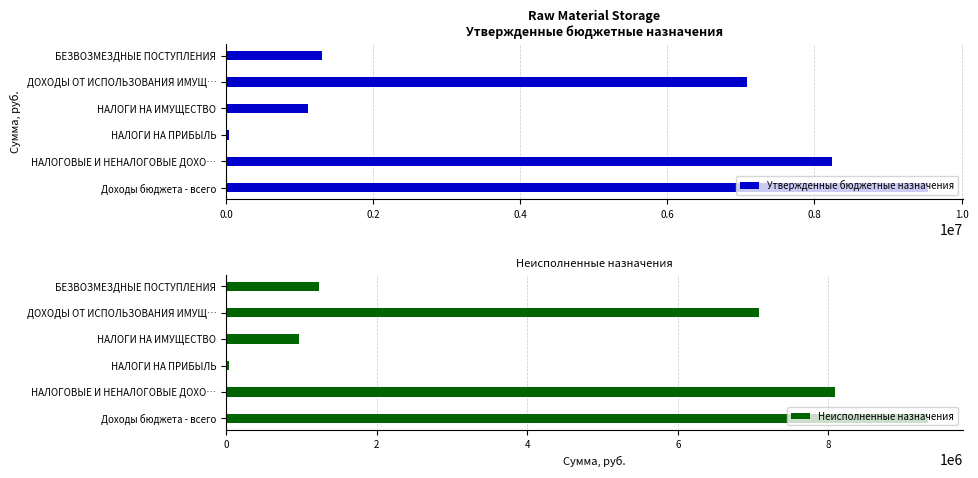

What is the average value of the Утвержденные бюджетные назначения series?

4552842.4